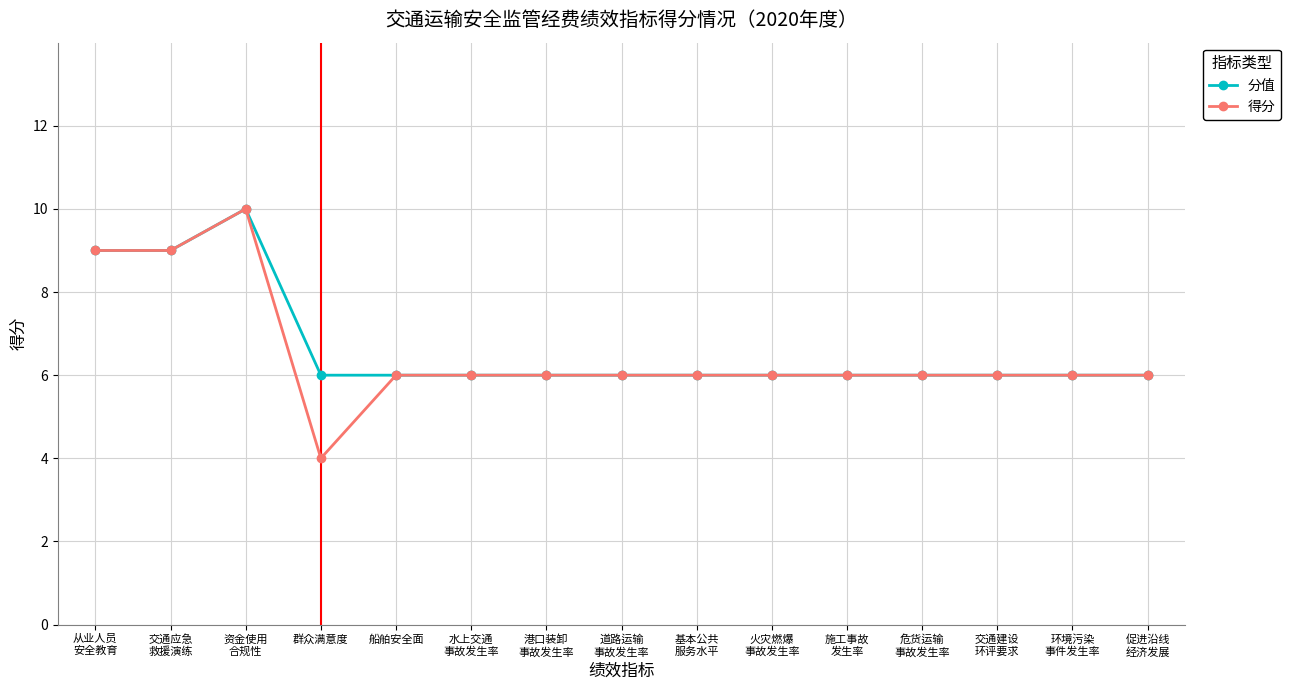

What are all the series names shown in the legend?

分值, 得分